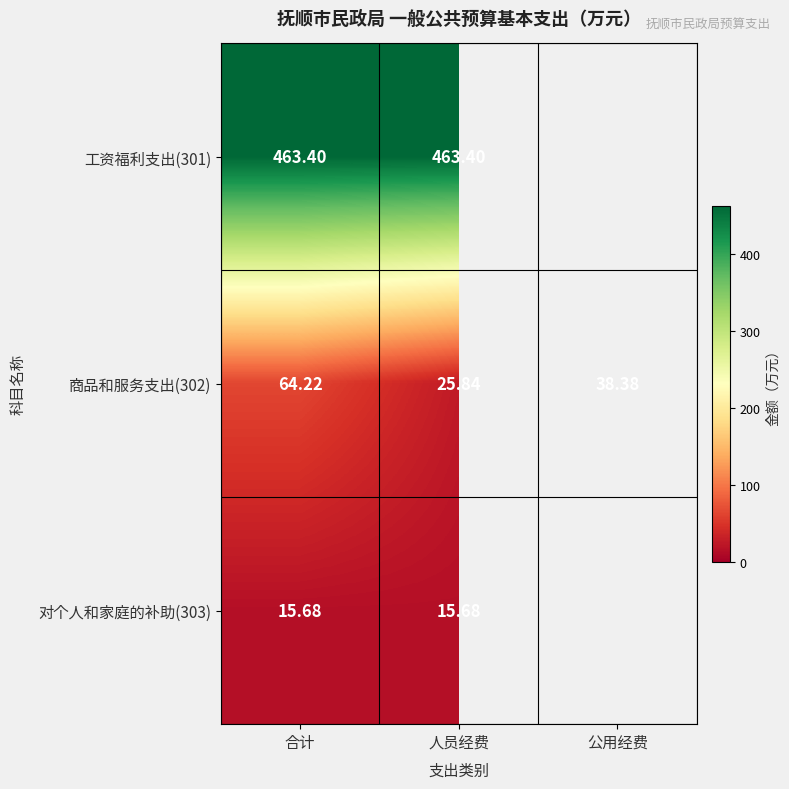

Is the value of 商品和服务支出(302) at 公用经费 greater than the value of 对个人和家庭的补助(303) at 人员经费?

Yes